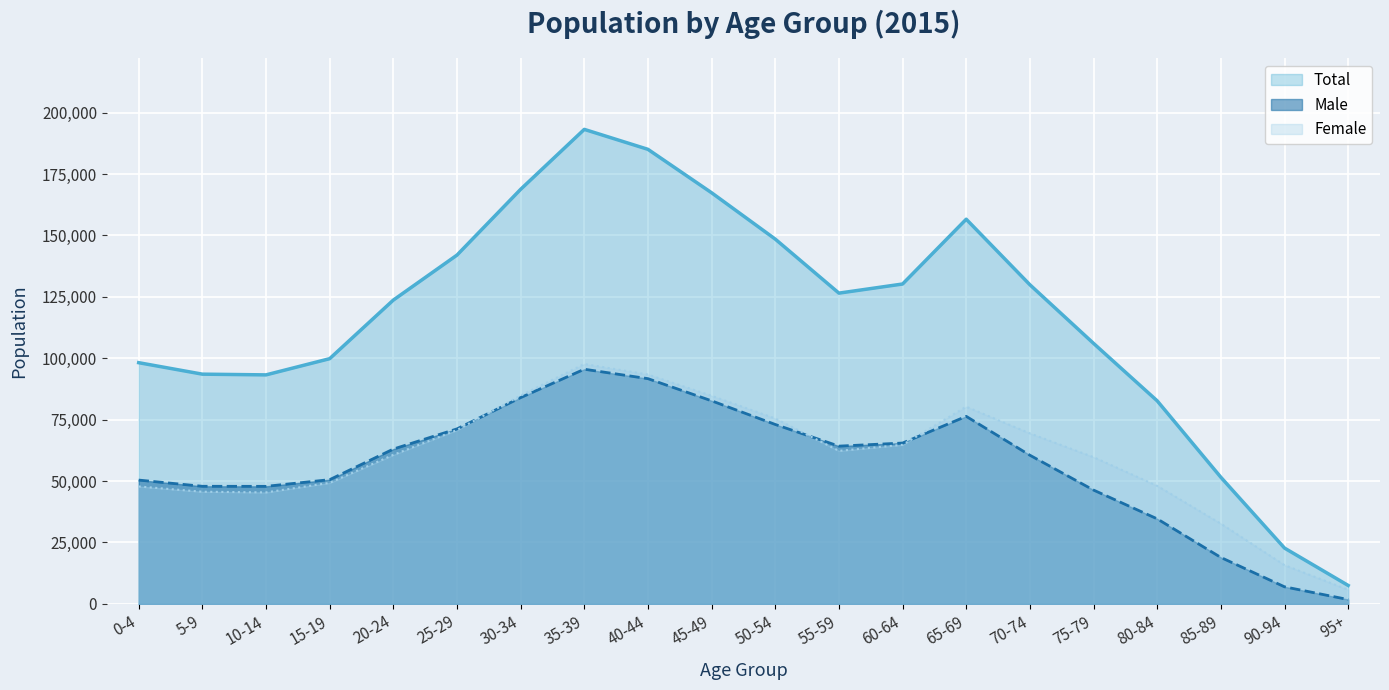

At which label does Male first exceed 63023?

25-29